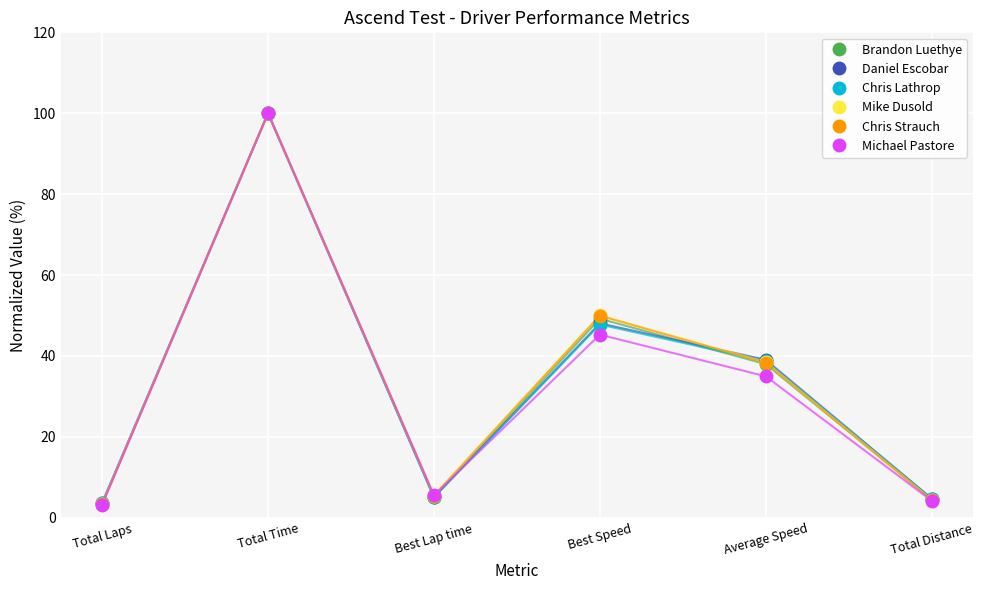

Does the chart have visible grid lines?

Yes